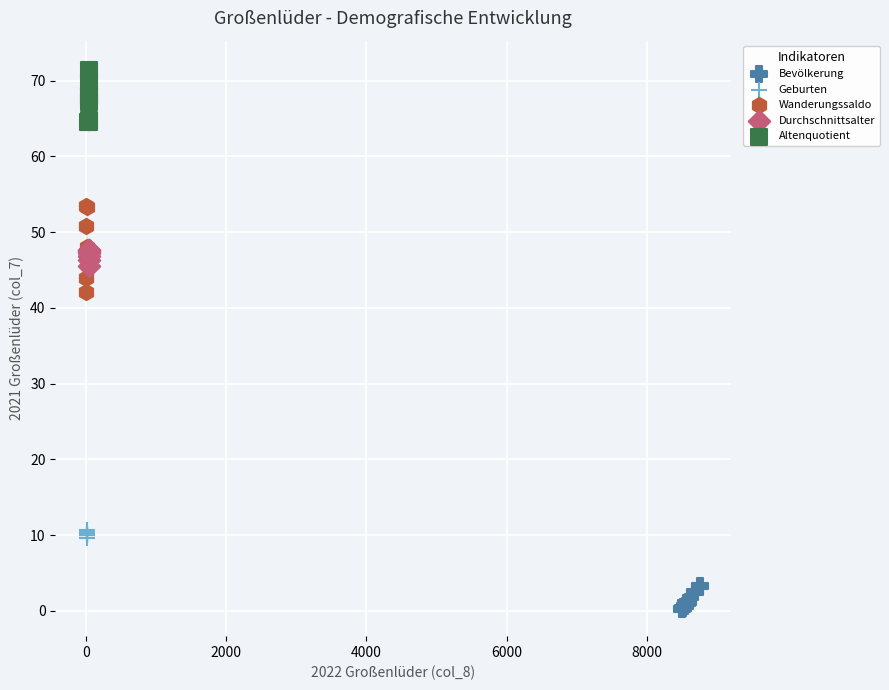

Which series has the widest spread of Y values?

Wanderungssaldo